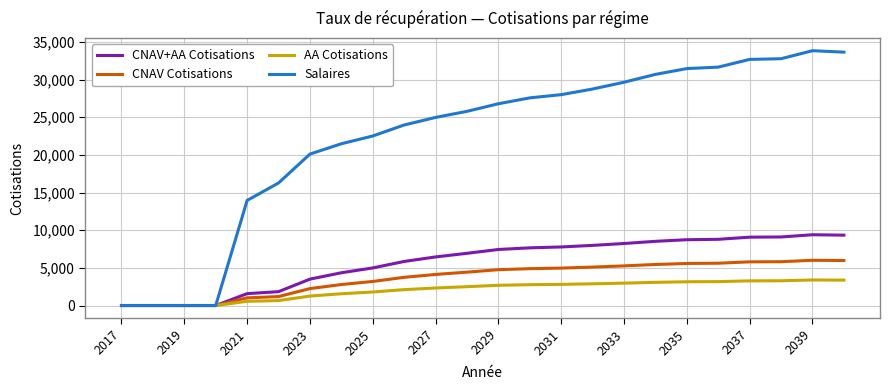

Does the chart display data point markers on the line(s)?

No